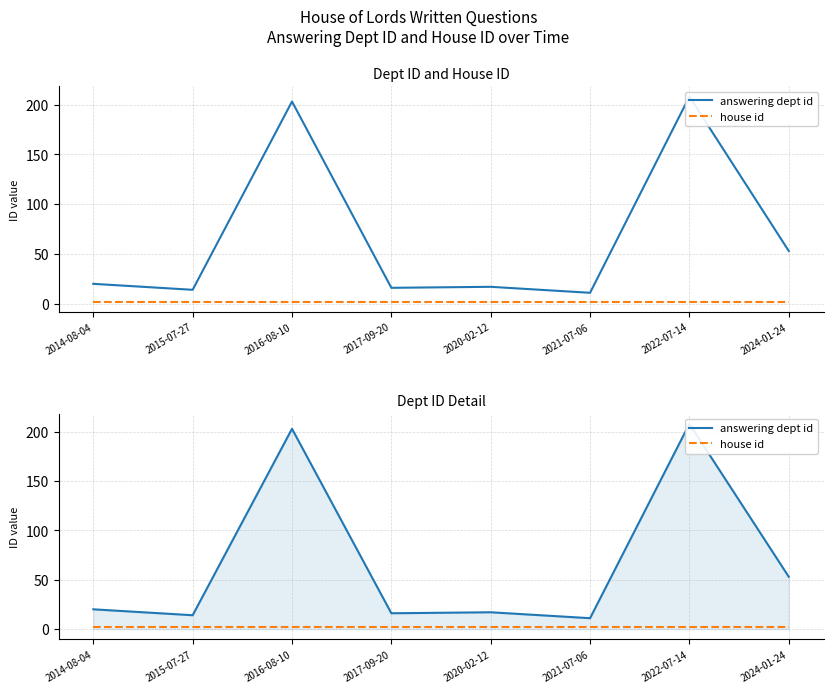

True or false: answering dept id and house id cross at least once.

False